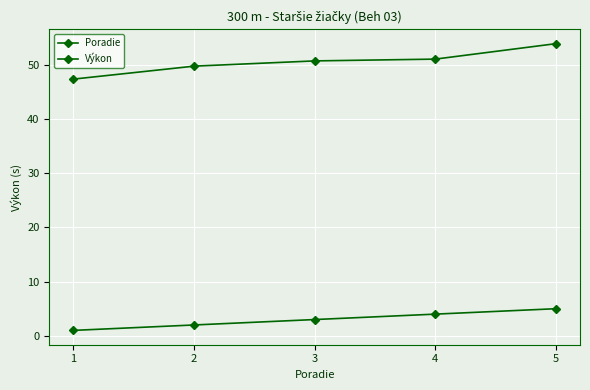

True or false: Výkon has more than 0 points higher than both neighbors.

False